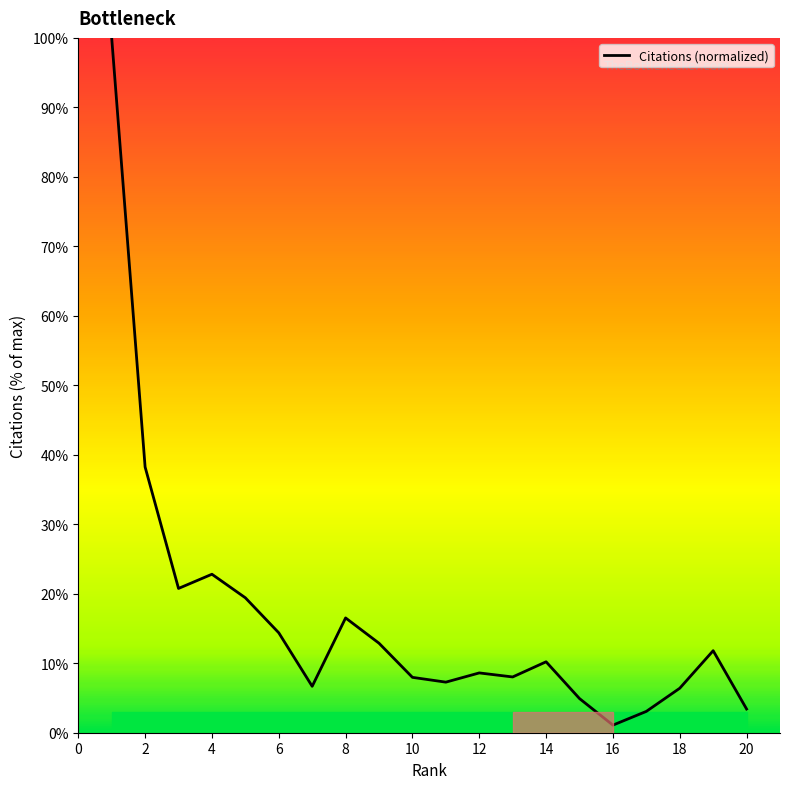

What is the maximum value shown in the chart?

100.0